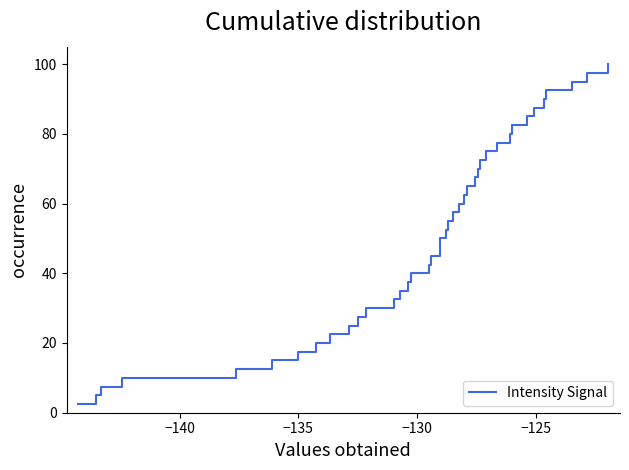

What is the difference between the maximum and minimum values?

97.5